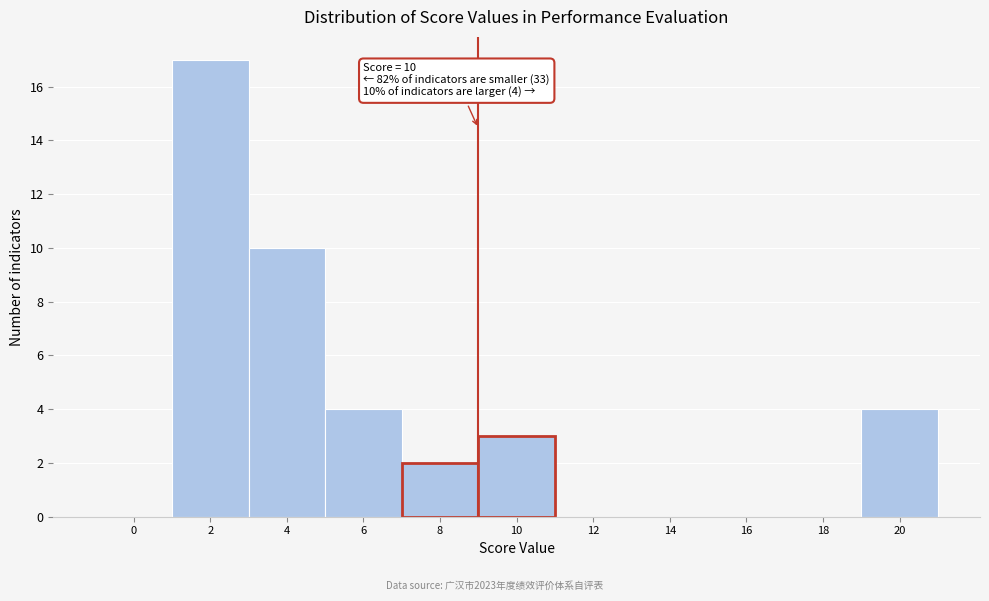

Reading right to left, transcribe all the data shown in this chart.

20=4	18=0	16=0	14=0	12=0	10=3	8=2	6=4	4=10	2=17	0=0